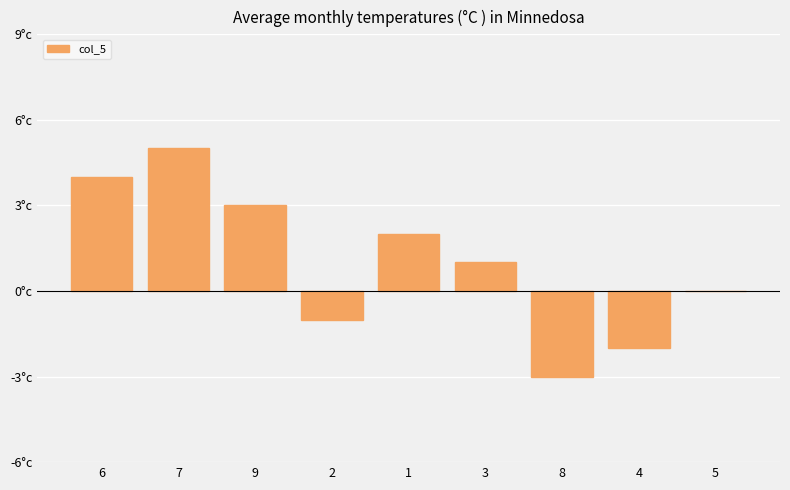

Where does the data first go above 1?

6